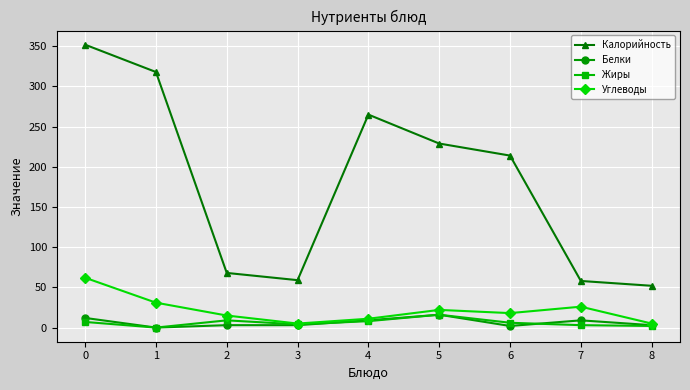

True or false: Калорийность and Жиры cross at least once.

False